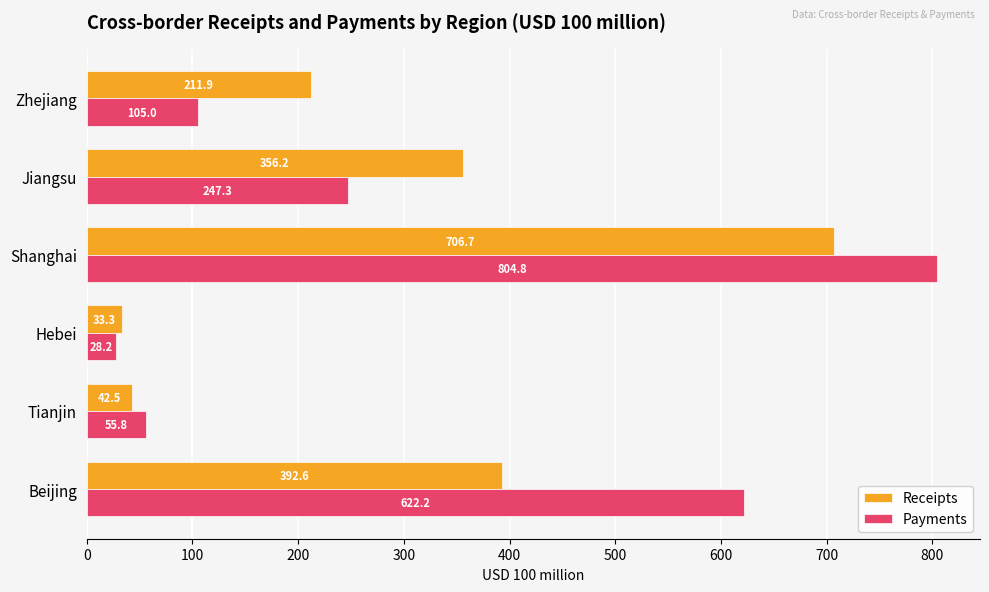

Which series has the largest range (max minus min)?

Payments